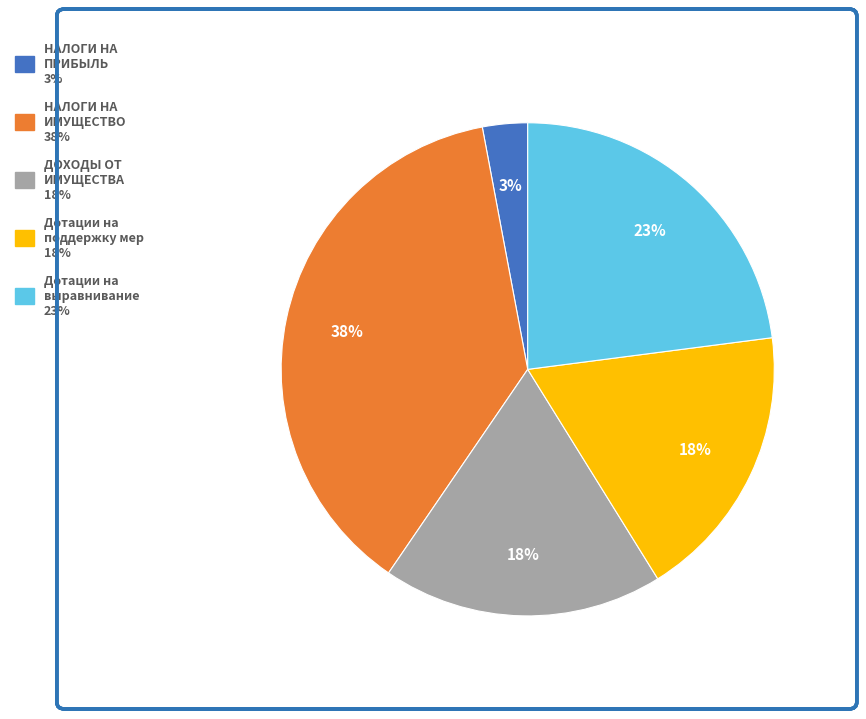

Does any single category account for the majority?

No